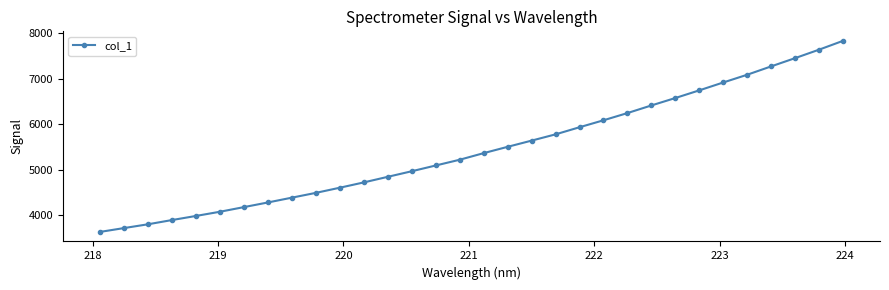

What is the value of the 21st point from the left?

5933.5